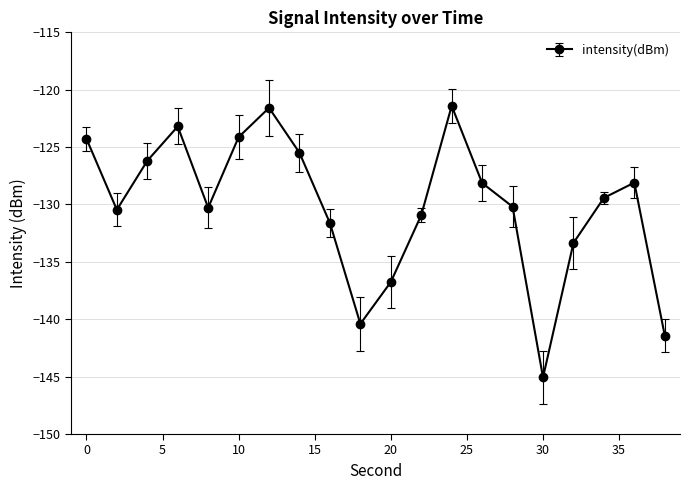

How many categories are shown in the chart?

20